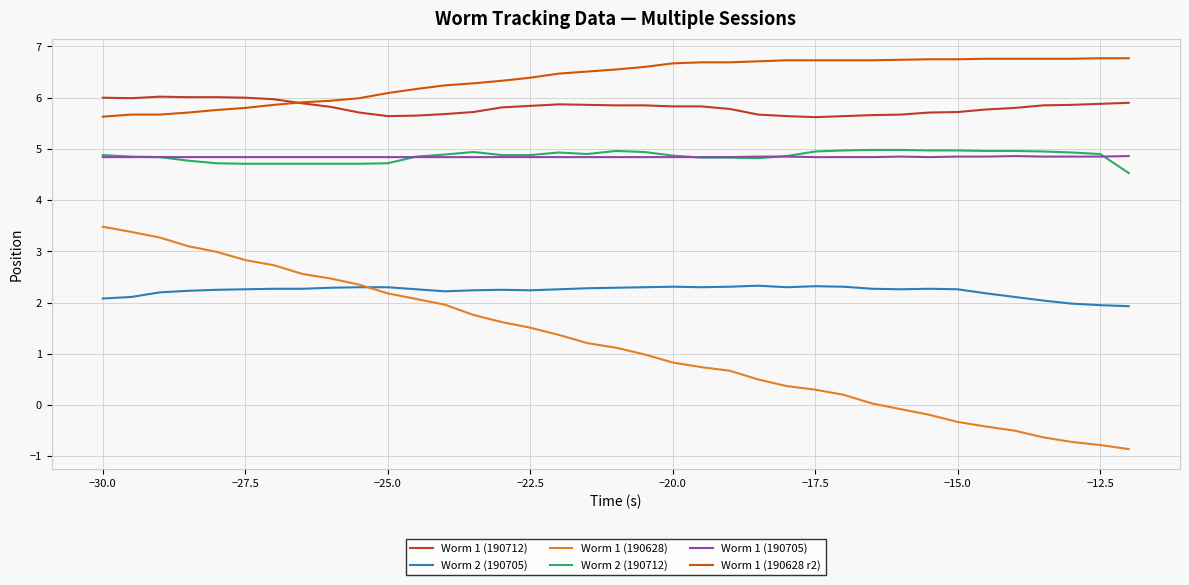

What is the minimum value for Worm 1 (190628)?

-0.9